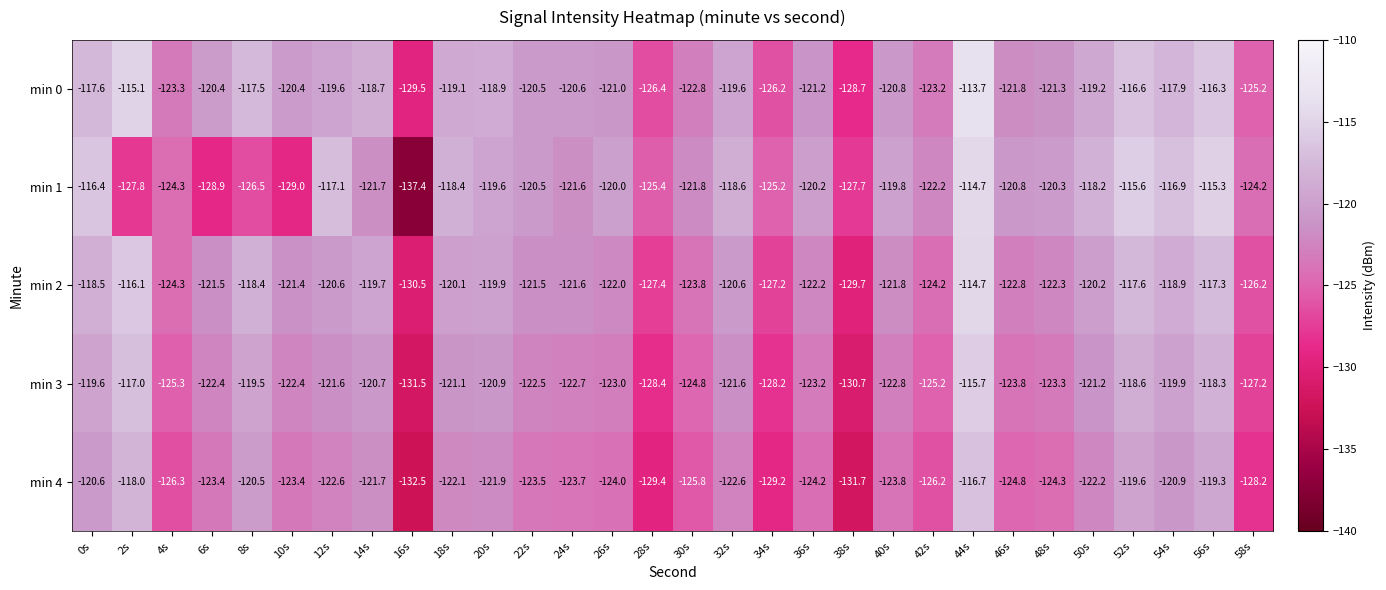

How many data points does each series have?

30